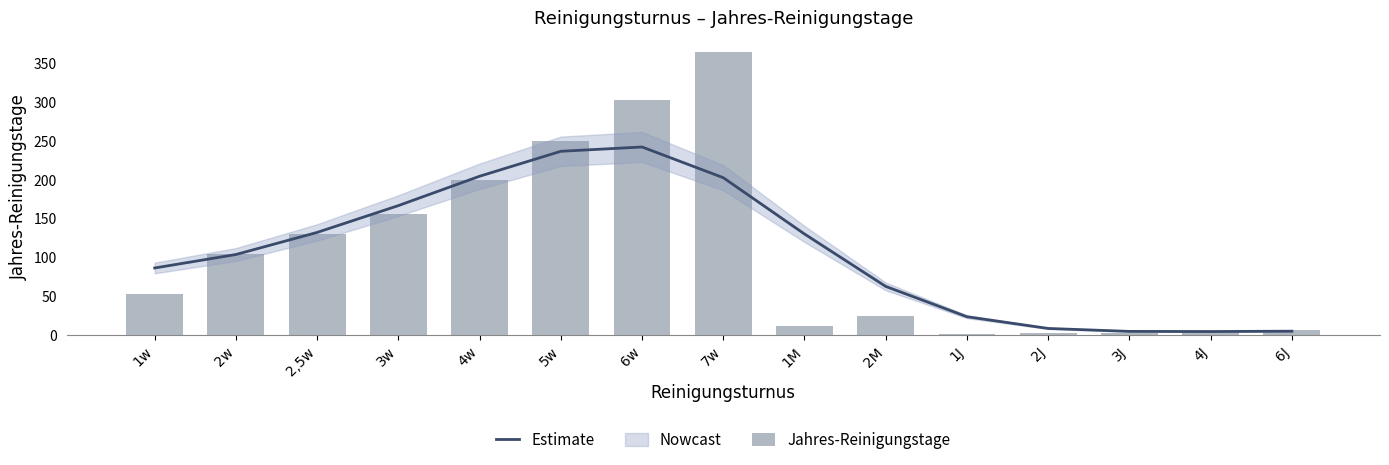

What is the difference between the Estimate values at 3w and 1J?

143.2